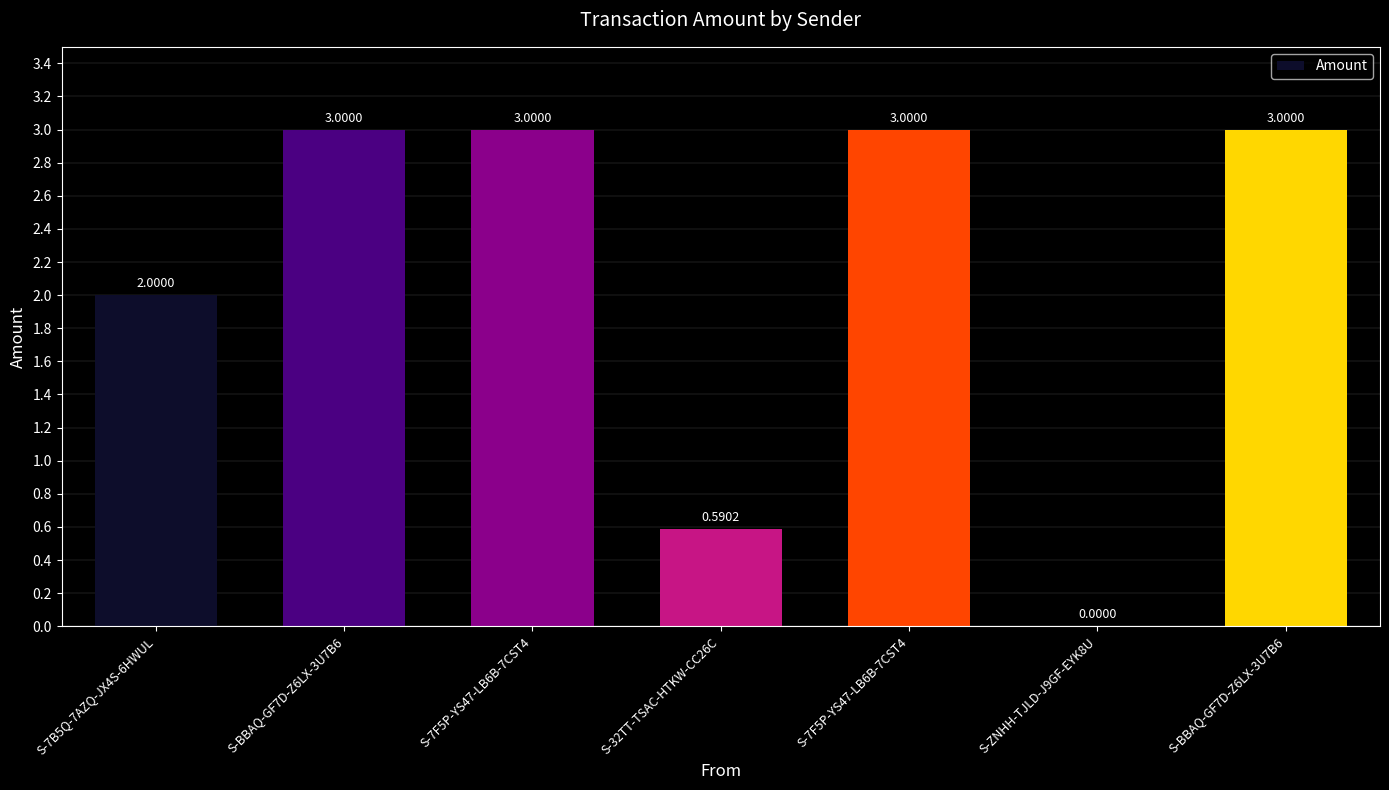

Reading right to left, list all the values displayed in this chart.

3.0	0.0	3.0	0.6	3.0	3.0	2.0